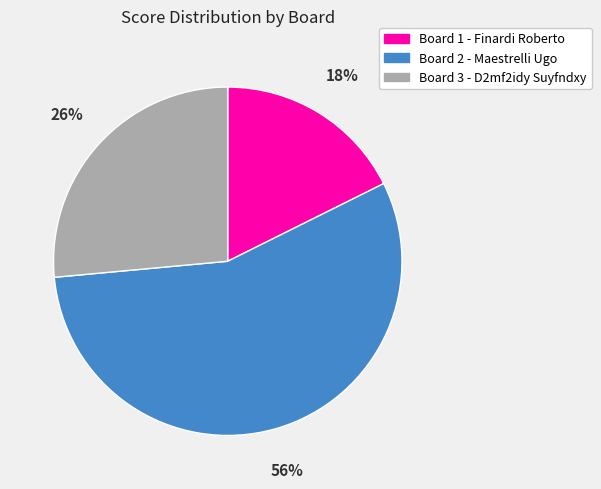

Rank the categories by value from lowest to highest.

Board 1 - Finardi Roberto, Board 3 - D2mf2idy Suyfndxy, Board 2 - Maestrelli Ugo